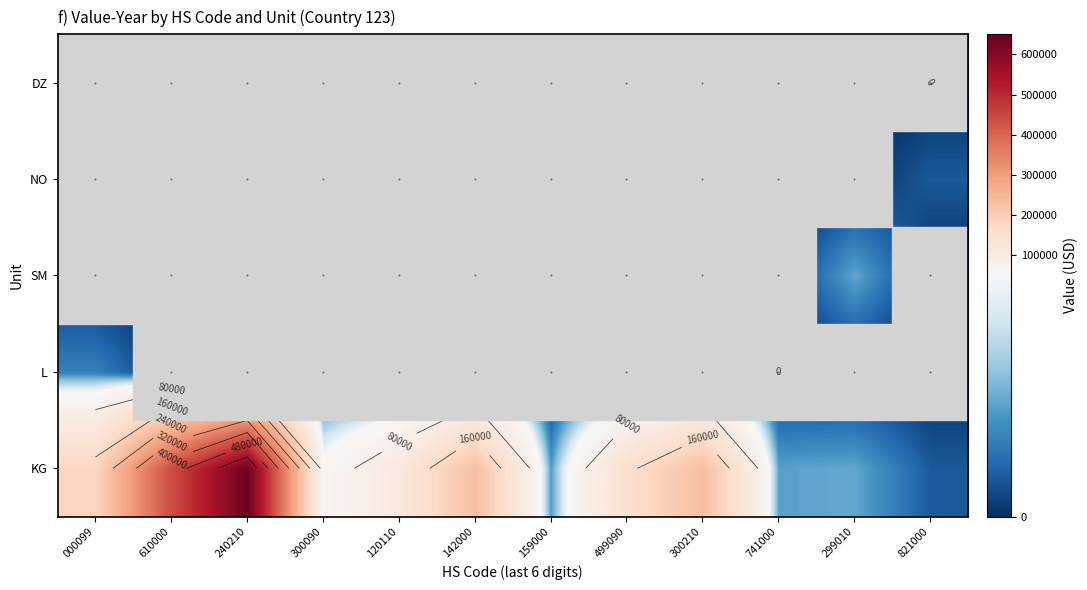

What is the maximum value for NO?

7926